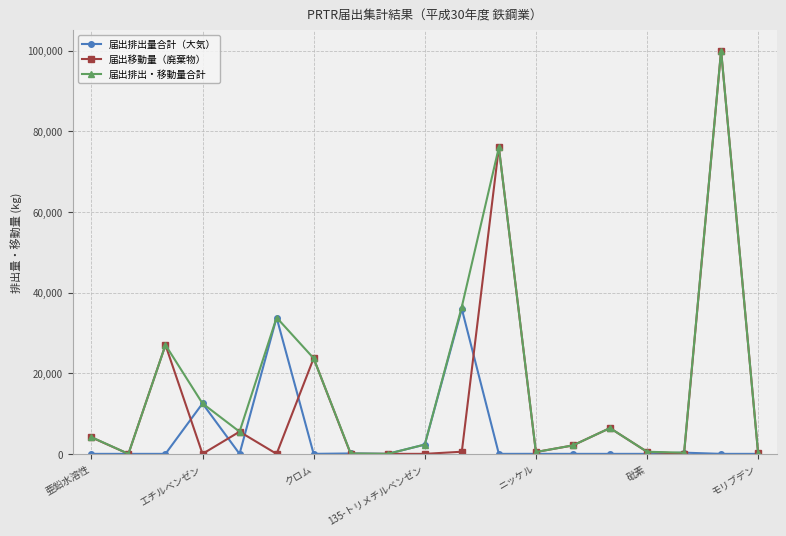

At how many categories does at least one series exceed 49317?

2